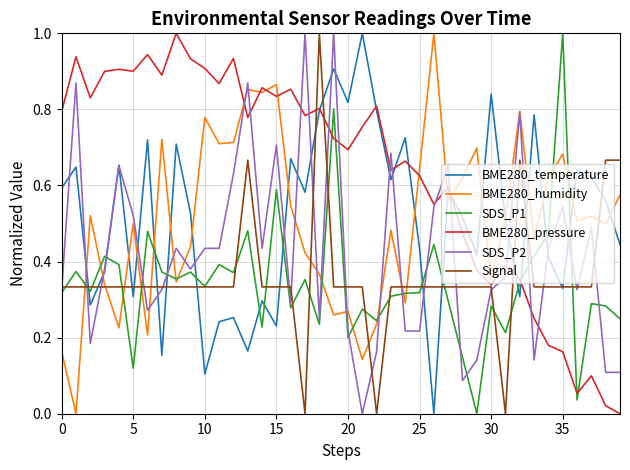

What is the maximum value for Signal?

1.0